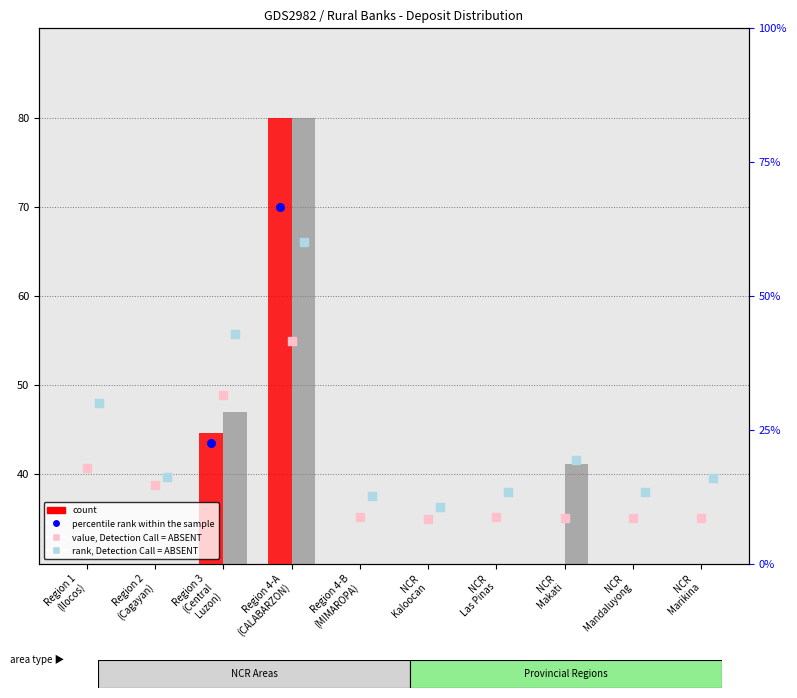

At how many categories does at least one series exceed 45?

2